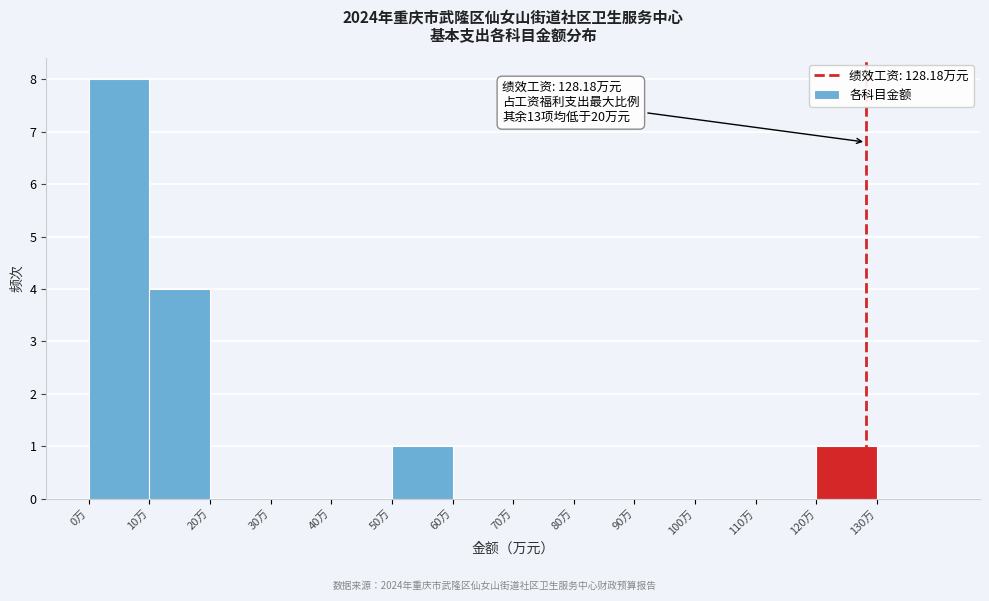

Which range on the x-axis has the tallest bar?

0 to 10